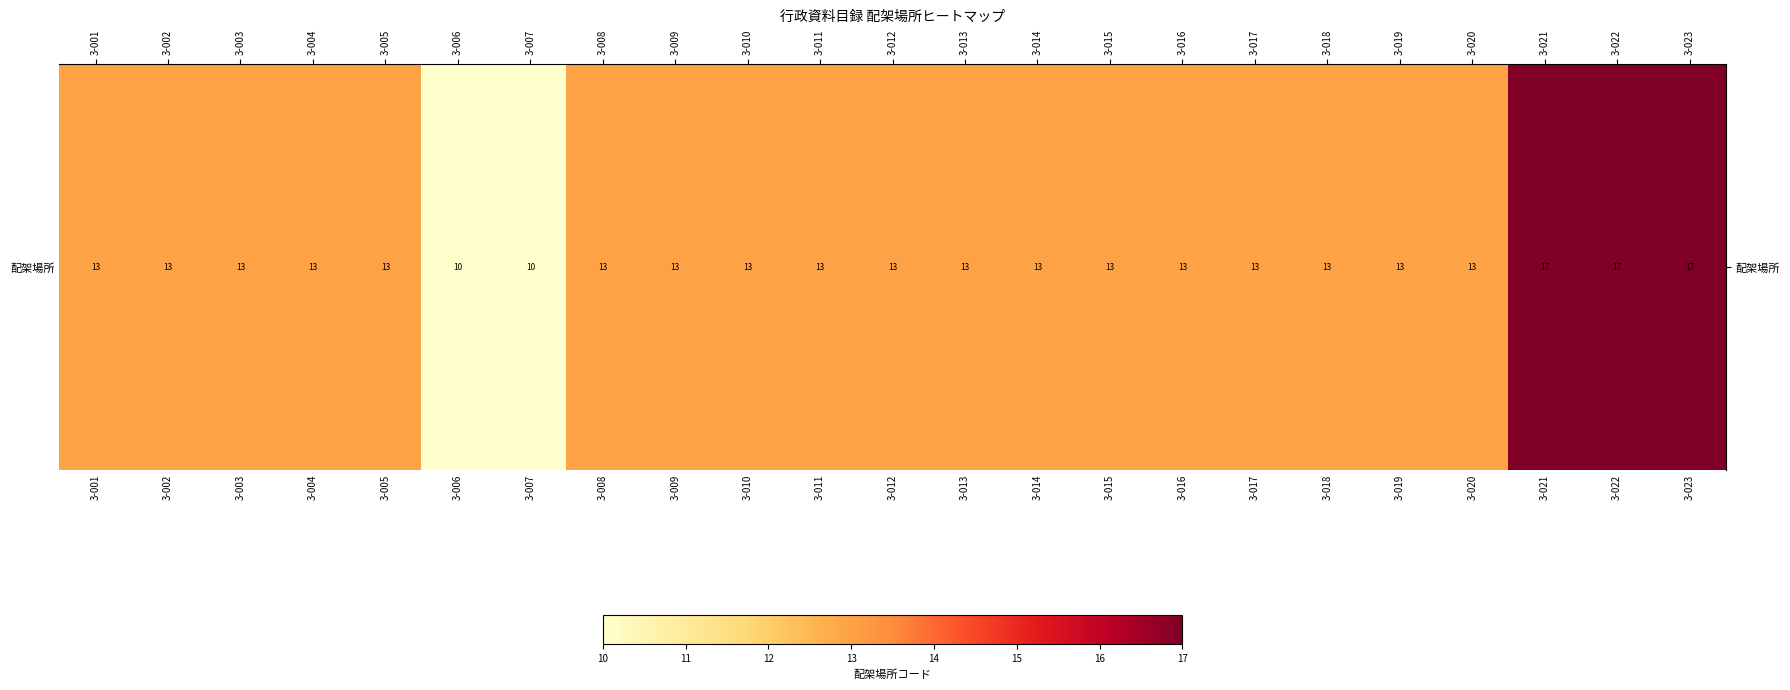

Where does the data first go above 13?

3-021